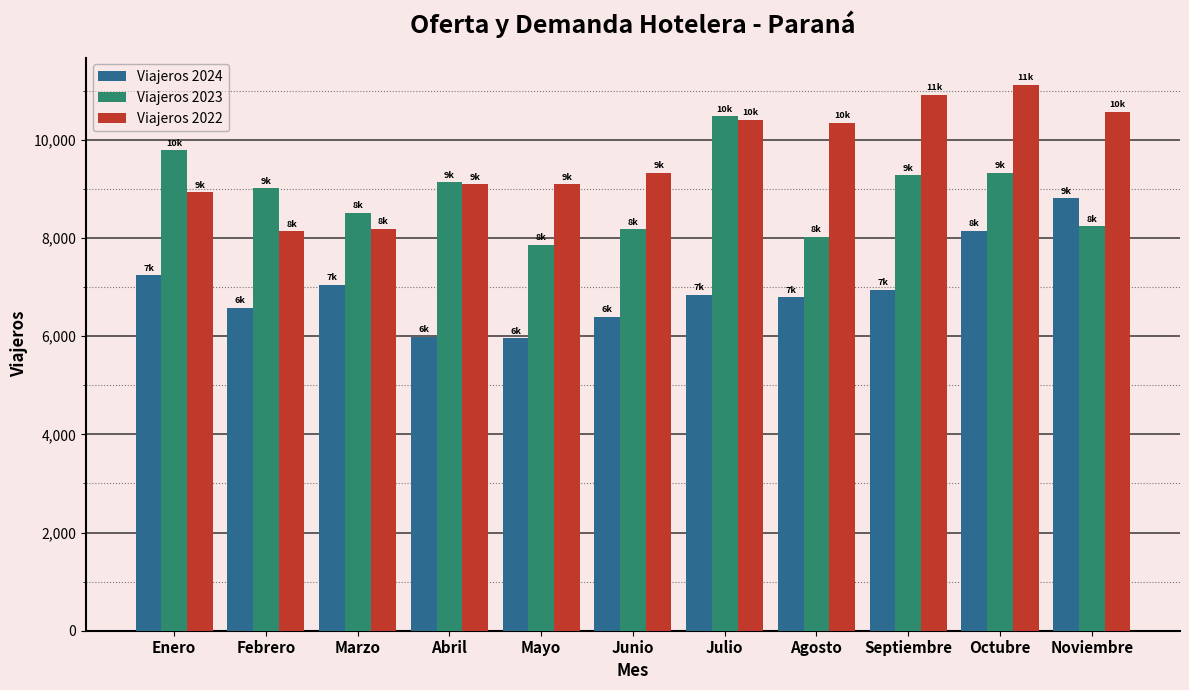

Does the chart contain any negative values?

No